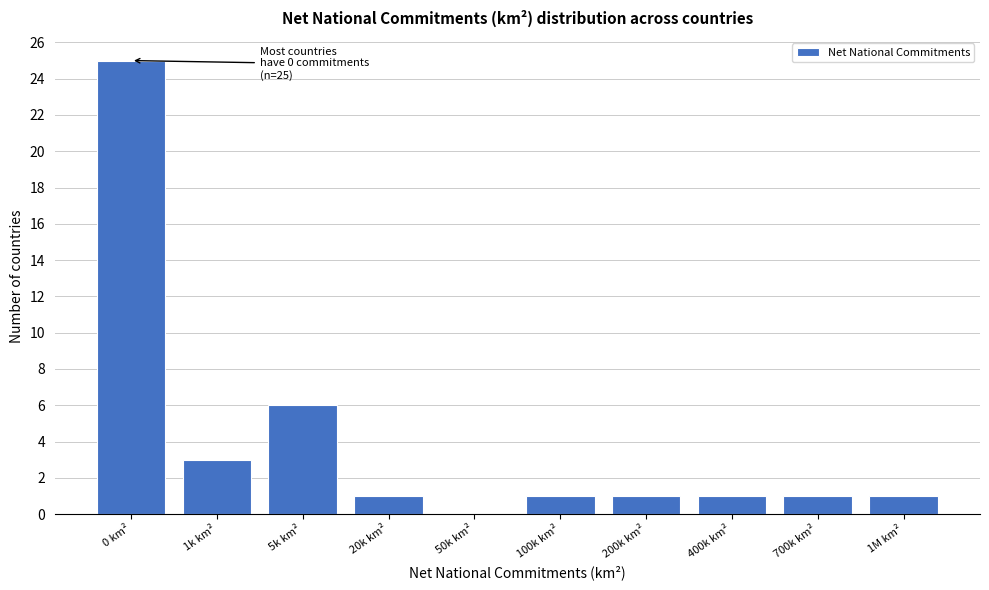

Reading left to right, transcribe all the data shown in this chart.

0 km²=25	1k km²=3	5k km²=6	20k km²=1	50k km²=0	100k km²=1	200k km²=1	400k km²=1	700k km²=1	1M km²=1